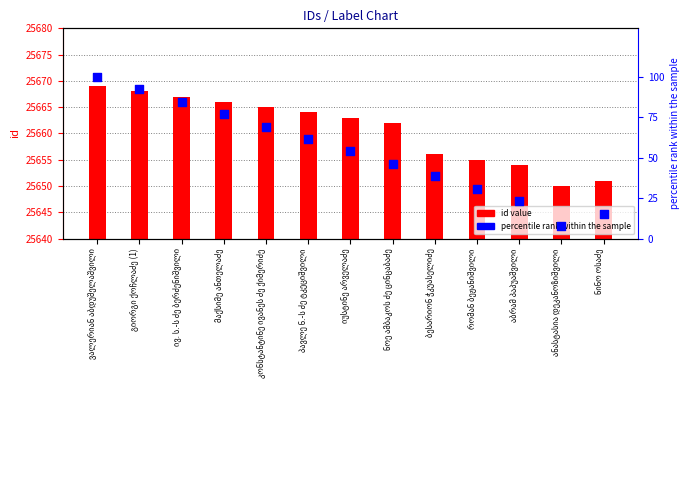

Which series contains the highest Y value?

id value